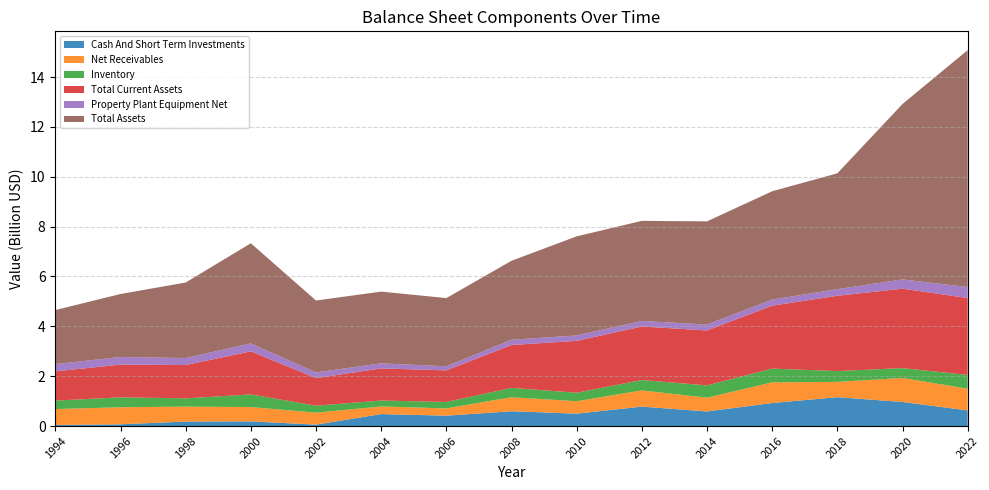

Reading left to right, extract all data points from this chart.

Cash And Short Term Investments: 1994-06-26=46400000	1996-06-30=70000000	1998-06-28=180600000	2000-07-02=188500000	2002-06-30=57057000	2004-06-27=480144000	2006-07-02=417087000	2008-06-30=594621000	2010-06-27=497903000	2012-07-01=779931000	2014-06-29=586151000	2016-06-26=924098000	2018-07-01=1159072000	2020-06-28=966116000	2022-06-26=628200000
Net Receivables: 1994-06-26=635900000	1996-06-30=683900000	1998-06-28=600300000	2000-07-02=573900000	2002-06-30=479443000	2004-06-27=307013000	2006-07-02=290480000	2008-06-30=562502000	2010-06-27=497903000	2012-07-01=651410000	2014-06-29=552471000	2016-06-26=830372000	2018-07-01=612698000	2020-06-28=963823000	2022-06-26=870500000
Inventory: 1994-06-26=338400000	1996-06-30=398100000	1998-06-28=331600000	2000-07-02=508200000	2002-06-30=279873000	2004-06-27=237129000	2006-07-02=258500000	2008-06-30=375033000	2010-06-27=342113000	2012-07-01=416905000	2014-06-29=492822000	2016-06-26=551292000	2018-07-01=433293000	2020-06-28=395633000	2022-06-26=552100000
Total Current Assets: 1994-06-26=1173800000	1996-06-30=1312800000	1998-06-28=1336200000	2000-07-02=1726900000	2002-06-30=1107292000	2004-06-27=1288746000	2006-07-02=1268354000	2008-06-30=1719356000	2010-06-27=2079834000	2012-07-01=2145826000	2014-06-29=2204205000	2016-06-26=2523356000	2018-07-01=3021837000	2020-06-28=3185667000	2022-06-26=3085400000
Property Plant Equipment Net: 1994-06-26=292800000	1996-06-30=305800000	1998-06-28=281300000	2000-07-02=320200000	2002-06-30=228588000	2004-06-27=203586000	2006-07-02=164057000	2008-06-30=210641000	2010-06-27=218851000	2012-07-01=223383000	2014-06-29=236881000	2016-06-26=245949000	2018-07-01=265904000	2020-06-28=371881000	2022-06-26=441900000
Total Assets: 1994-06-26=2167100000	1996-06-30=2527500000	1998-06-28=3027800000	2000-07-02=4015200000	2002-06-30=2884777000	2004-06-27=2877151000	2006-07-02=2735365000	2008-06-30=3168797000	2010-06-27=3973676000	2012-07-01=4014721000	2014-06-29=4138595000	2016-06-26=4344385000	2018-07-01=4645870000	2020-06-28=7036383000	2022-06-26=9503000000